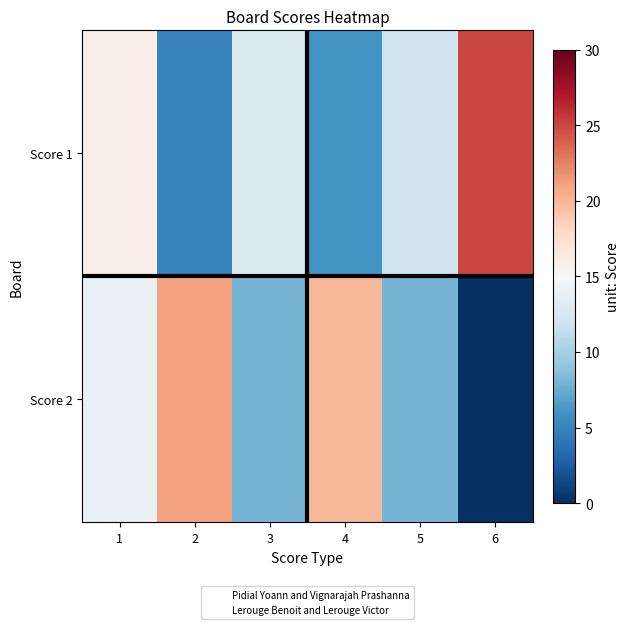

At how many categories does at least one series exceed 1?

6